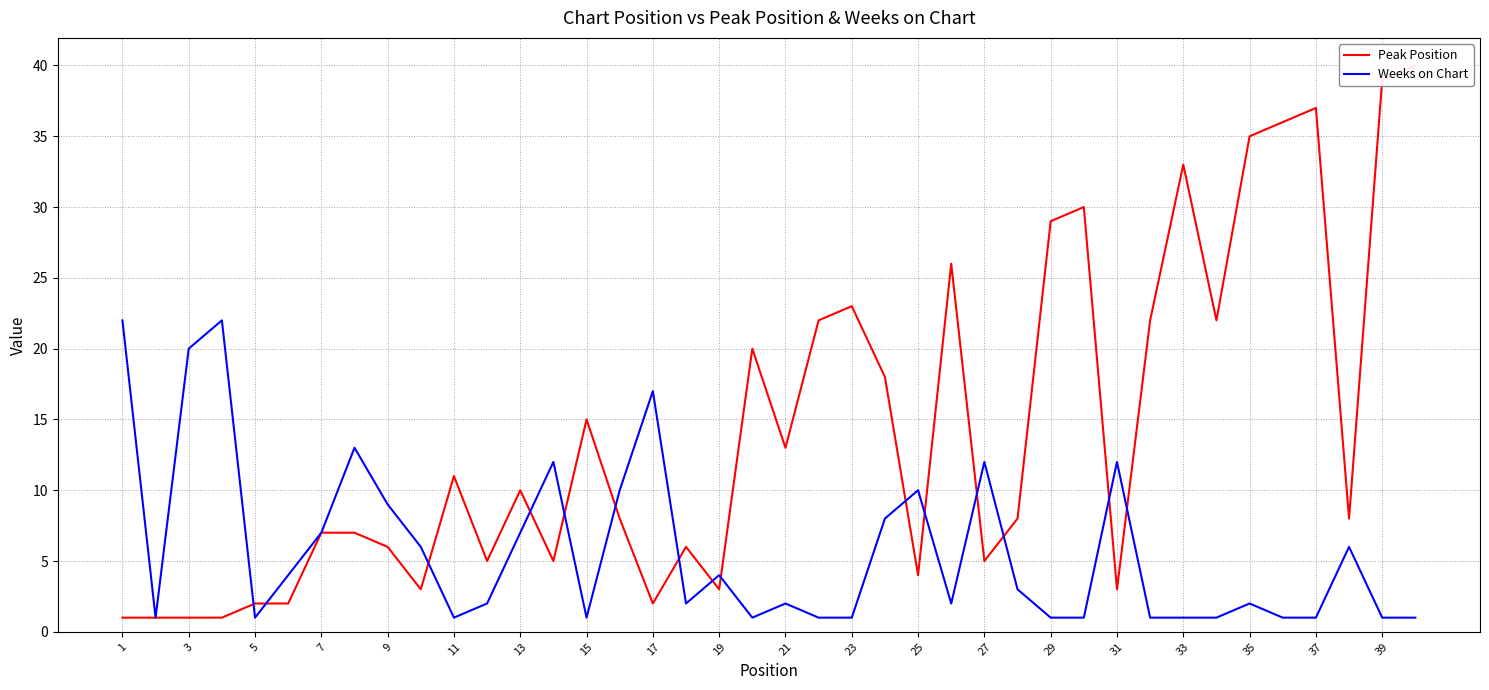

What is the sum of all Weeks on Chart values?

230